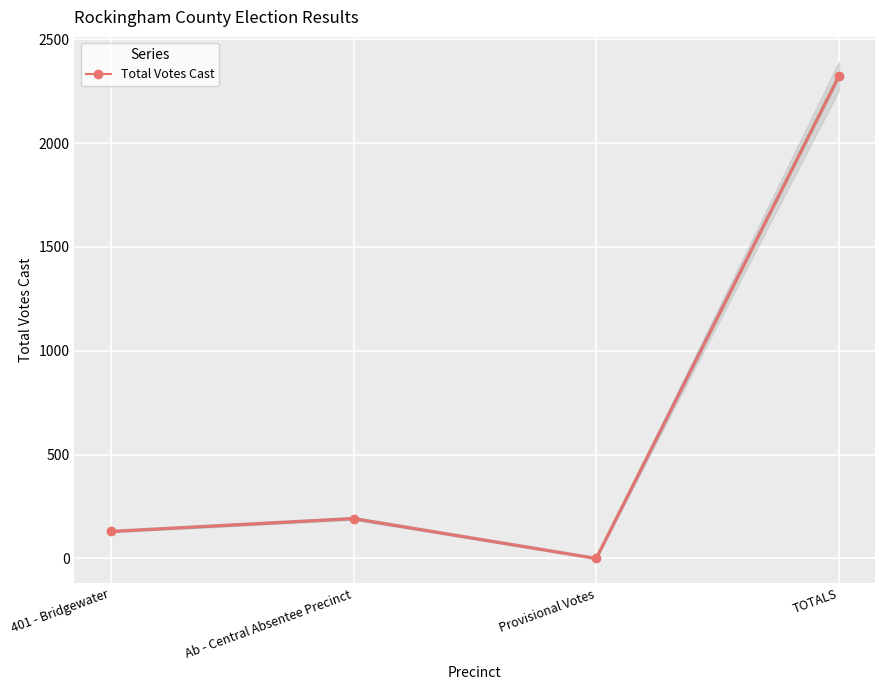

Reading left to right, transcribe all the data shown in this chart.

401 - Bridgewater=130	Ab - Central Absentee Precinct=192	Provisional Votes=0	TOTALS=2322